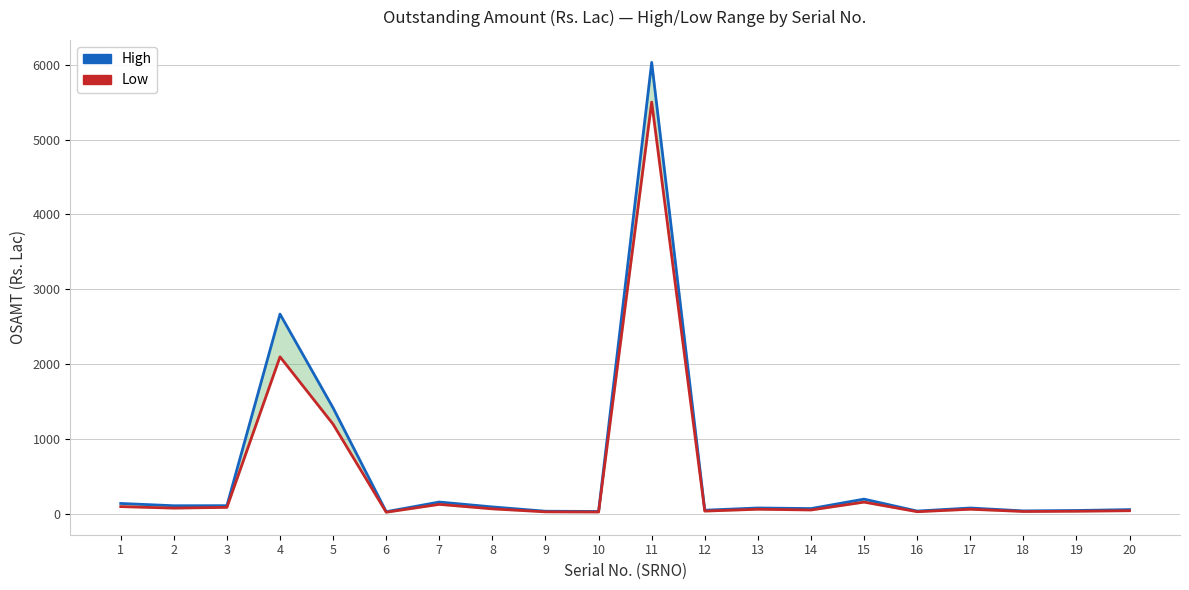

True or false: High has more than 1 points higher than both neighbors.

True